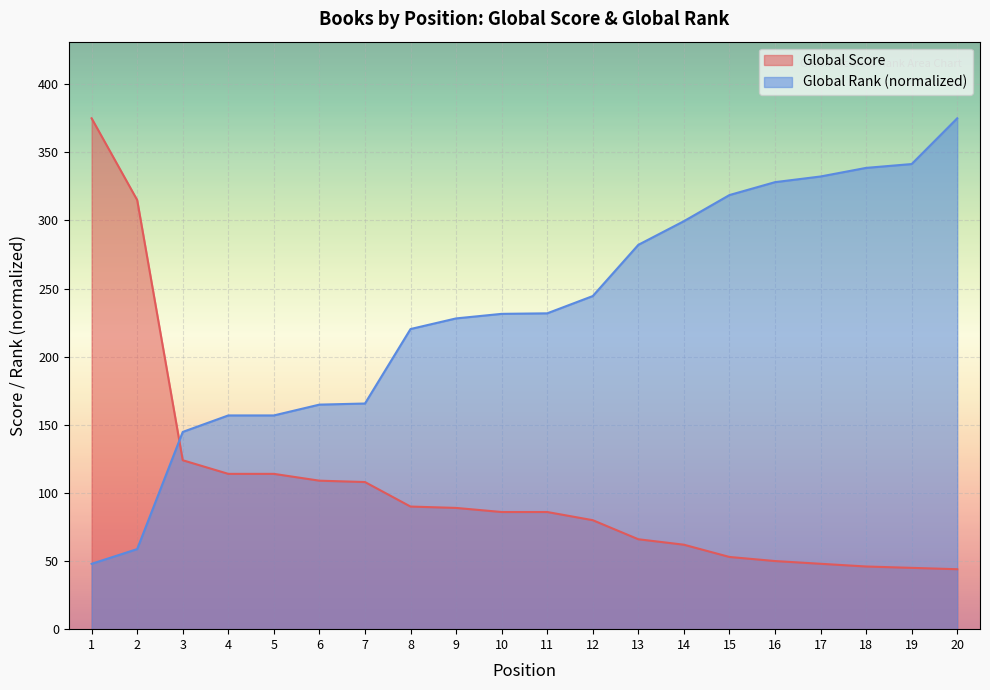

Rank the series by their maximum value, from lowest to highest.

Global Score, Global Rank (scaled)